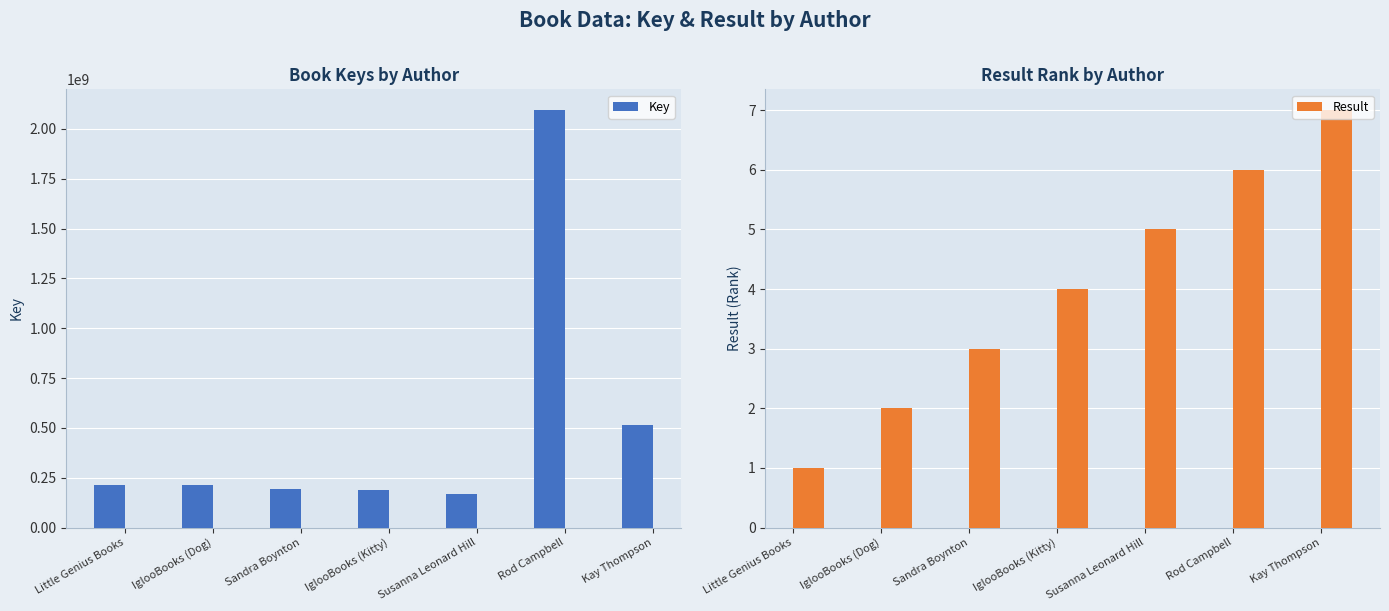

What is the spread (max minus min) of values at Sandra Boynton?

192795769